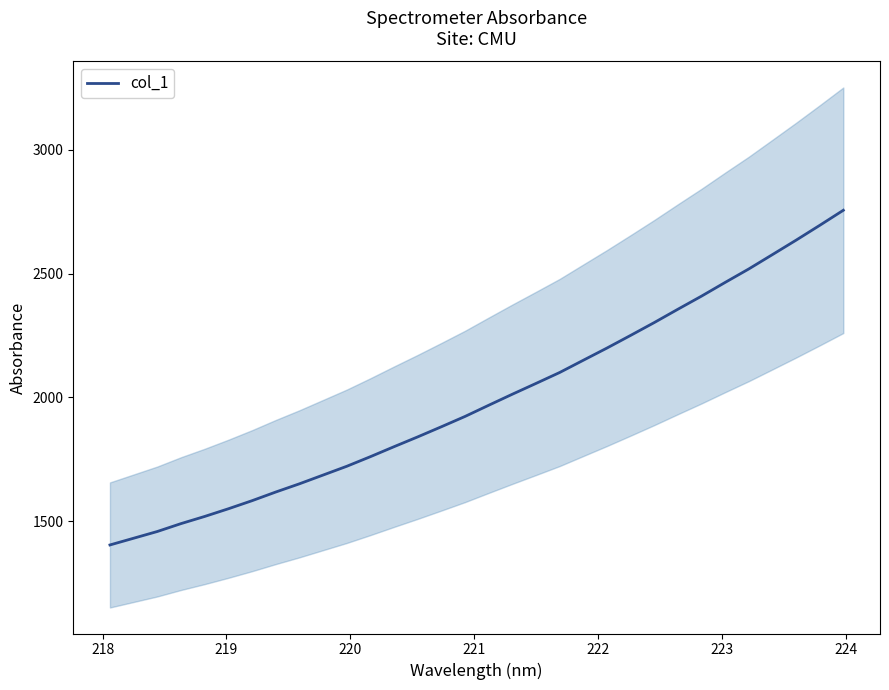

How many distinct data groups are displayed?

1